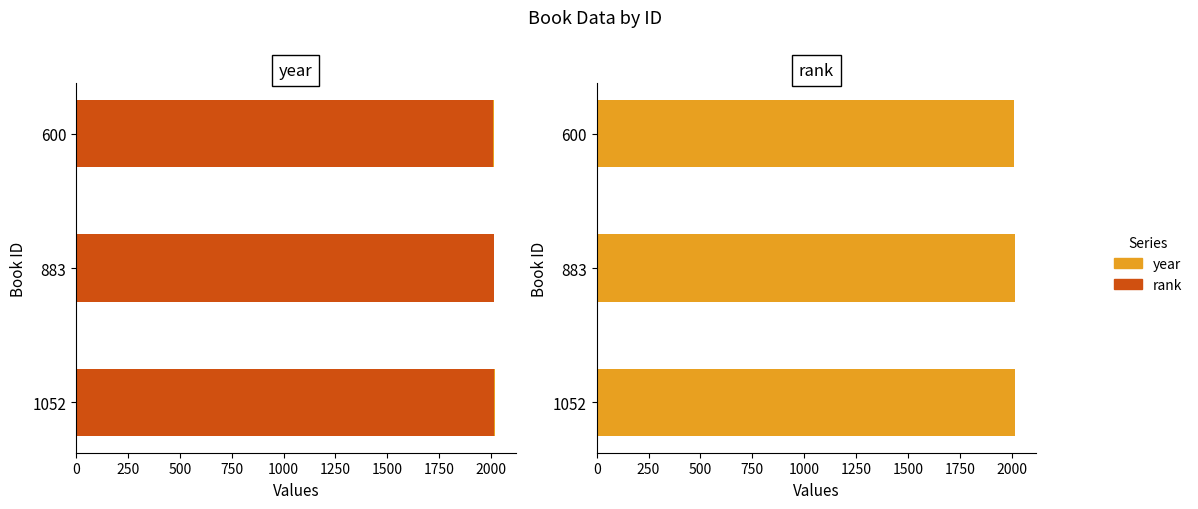

What are all the series names shown in the legend?

rank, year